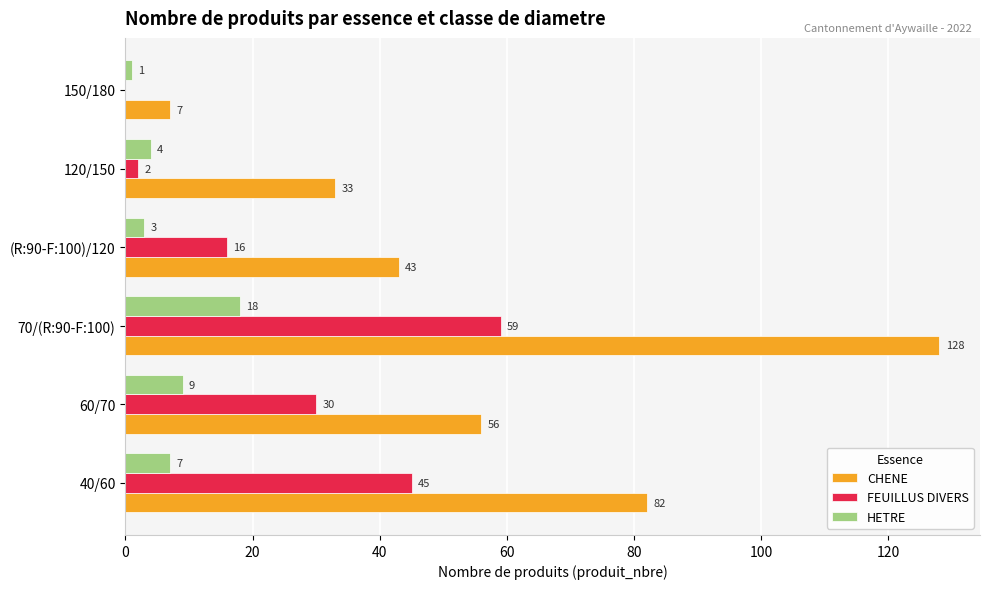

What is the highest value of the HETRE series?

18